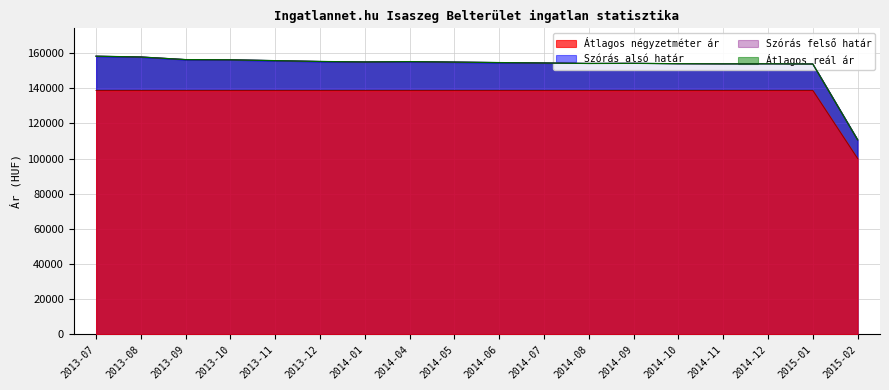

How many lines are shown in the chart?

4